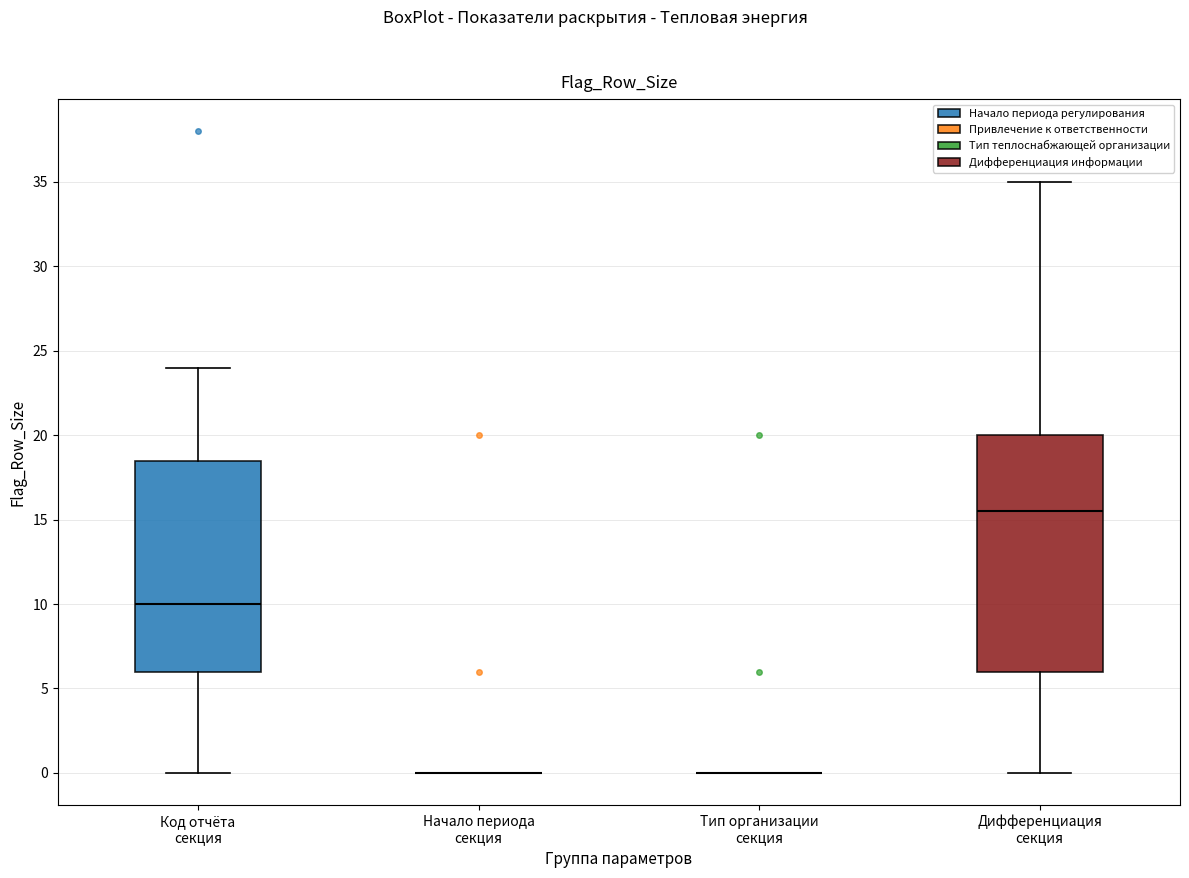

Comparing the boxes themselves (not the whiskers), which one is the tallest?

Дифференциация секция